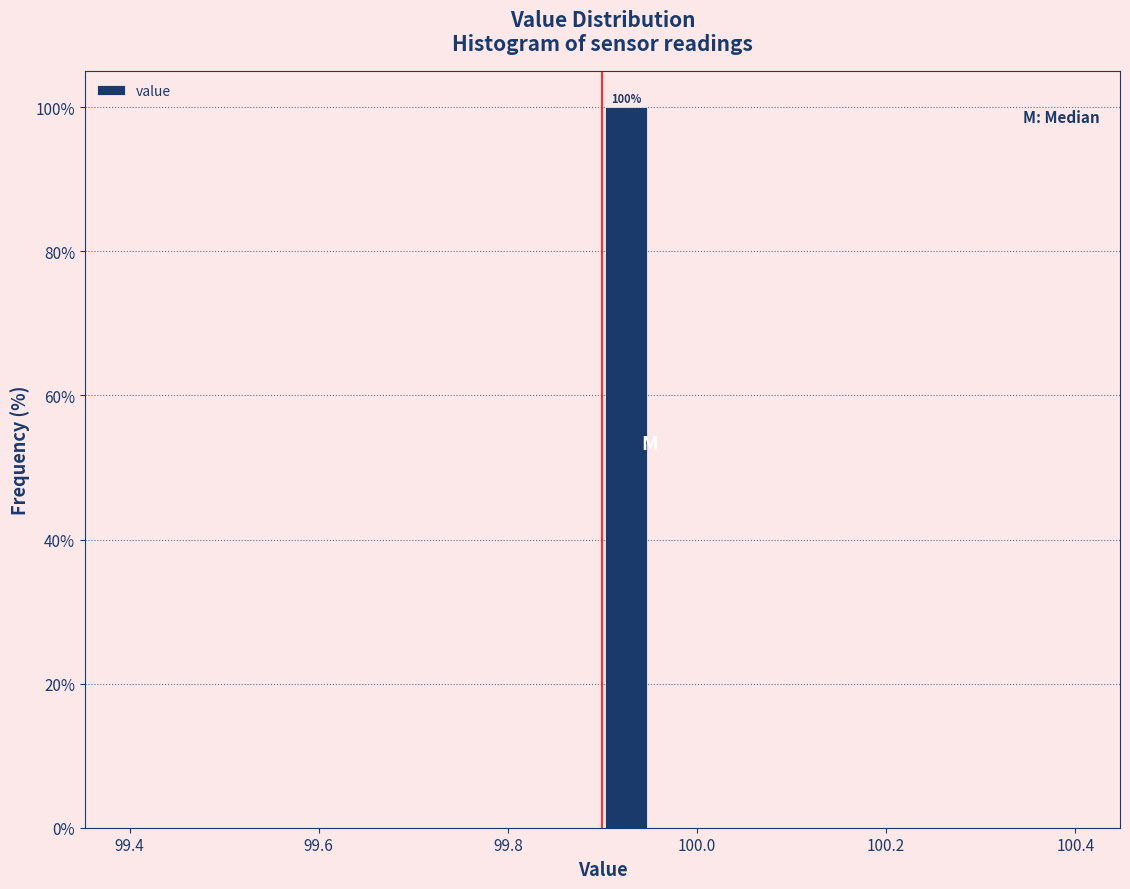

Read against the x-axis, roughly where is the centre of the tallest bar?

99.92